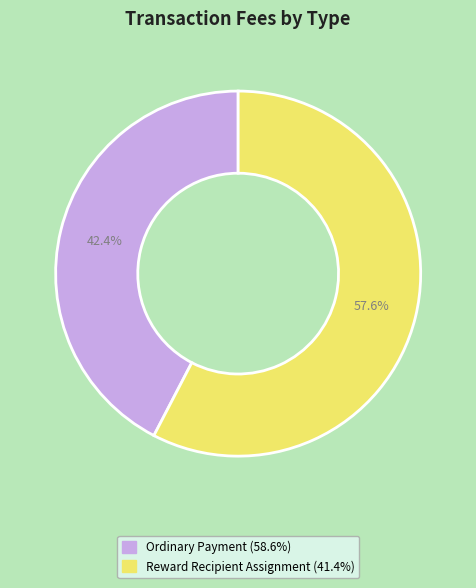

Count the number of slices in the pie.

2